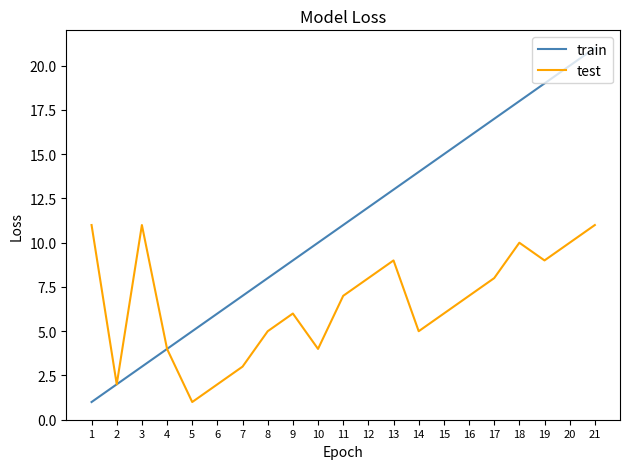

Which series has the largest range (max minus min)?

train